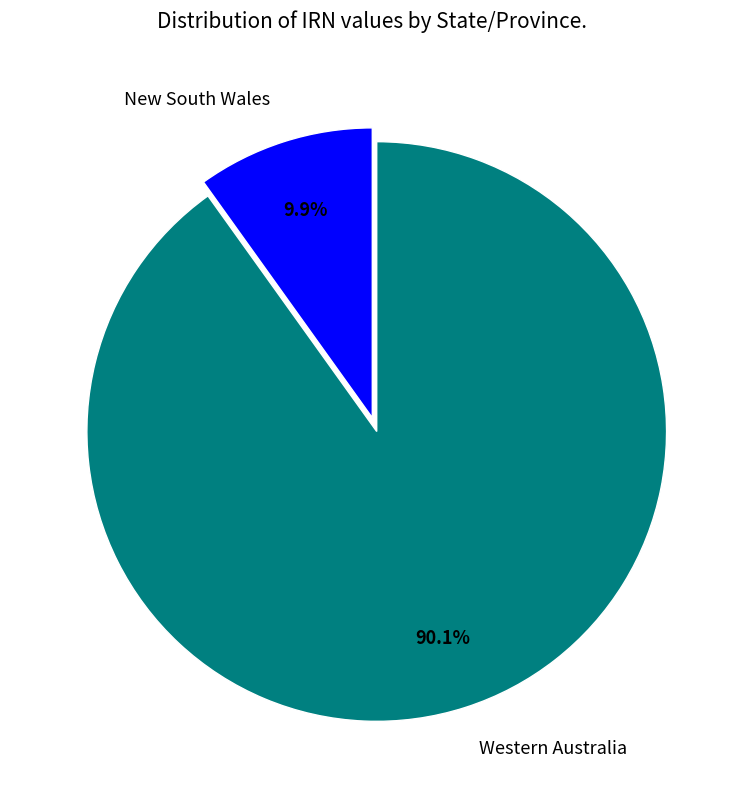

Which category accounts for the majority?

Western Australia